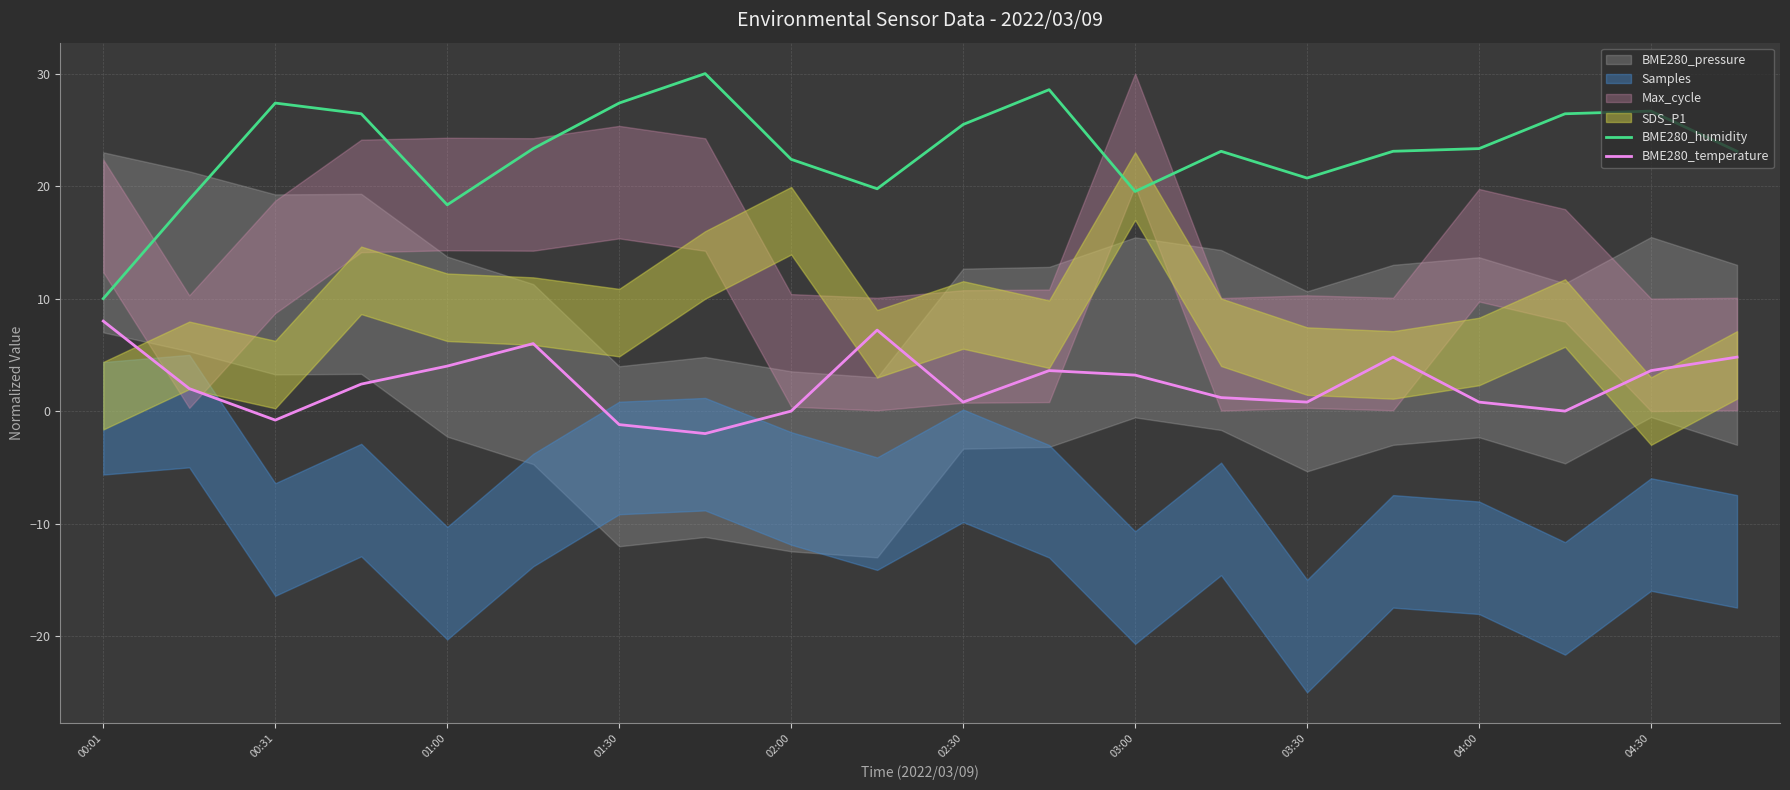

Is it true that BME280_humidity equals 10.7 at 00:31?

False